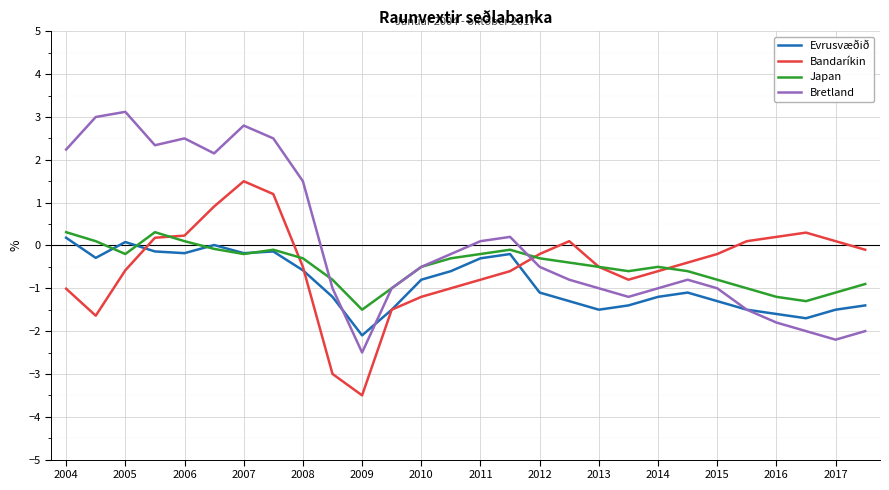

Which series has the largest range (max minus min)?

Bretland